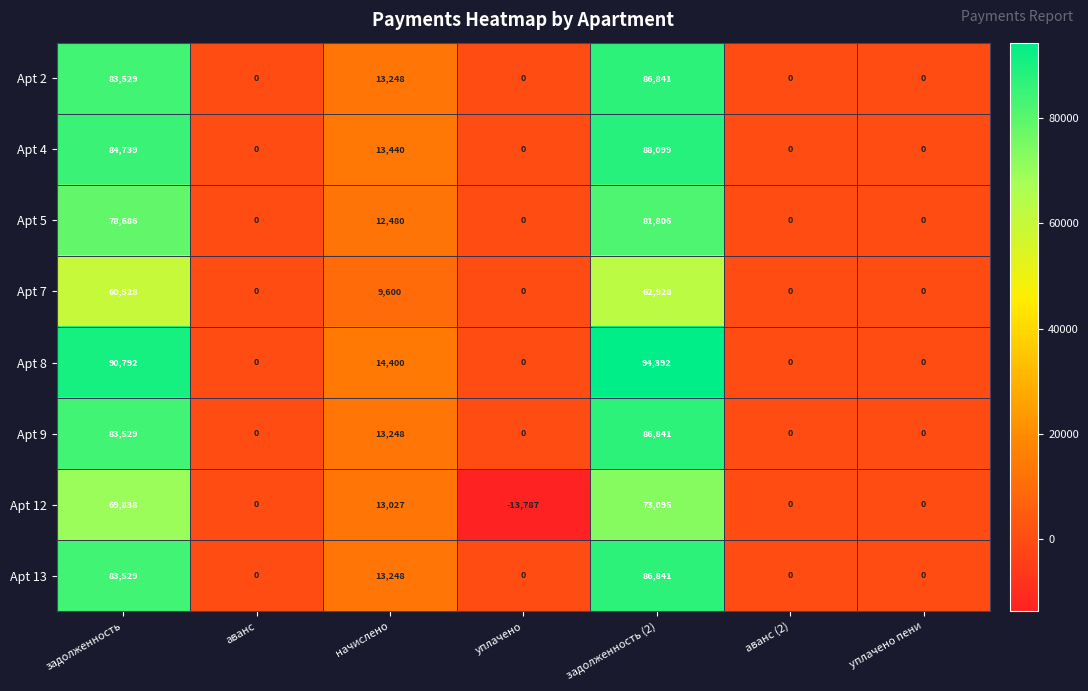

Is it true that Apt 2 equals 0 at уплачено пени?

True